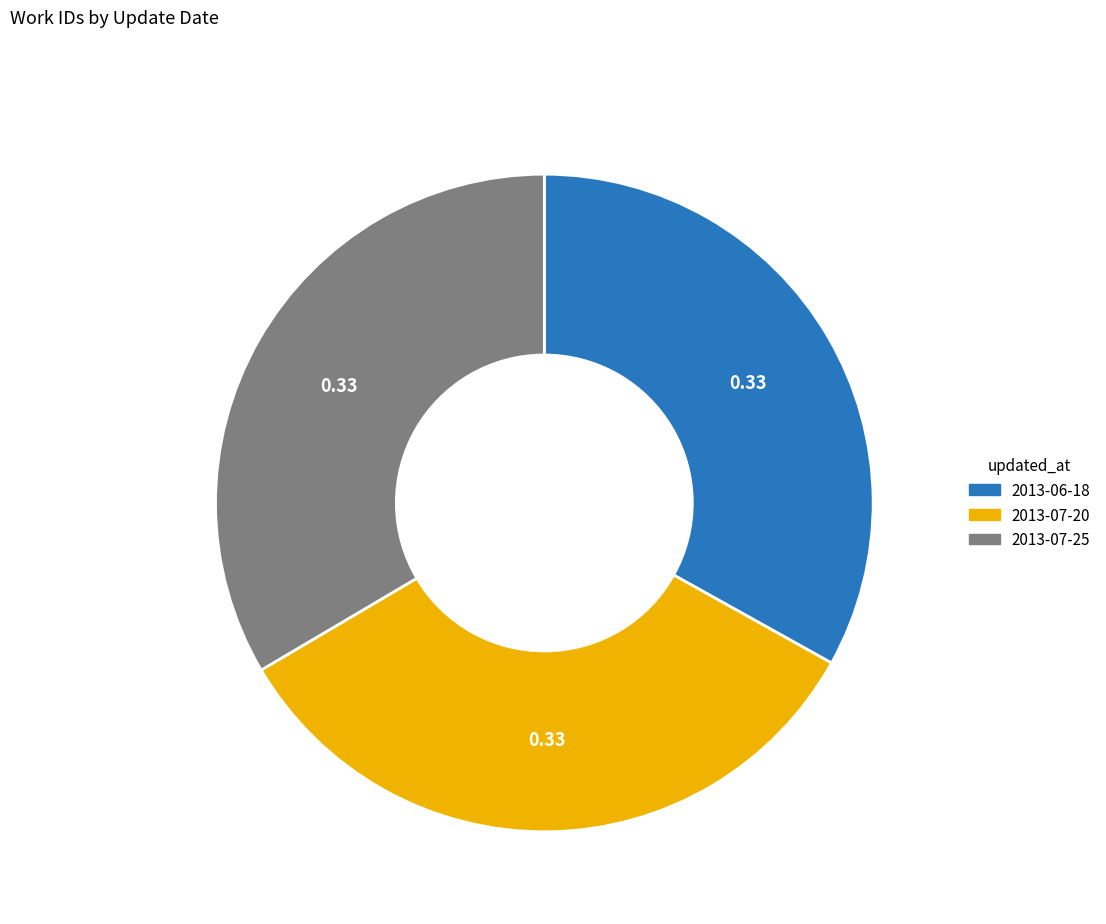

Is it true that 2013-06-18 is 40% of the pie?

False